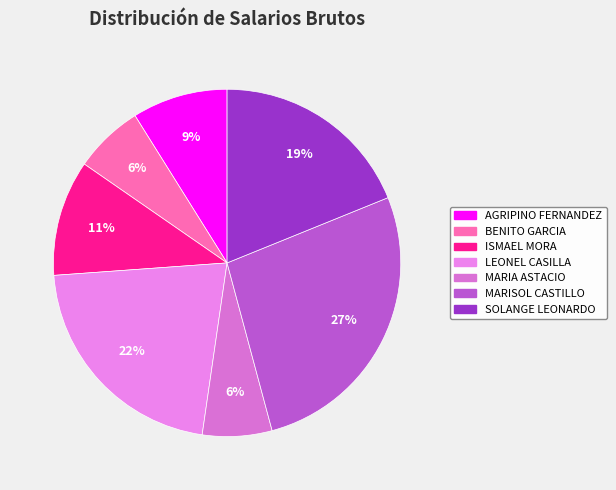

Is there a majority slice in this chart?

No